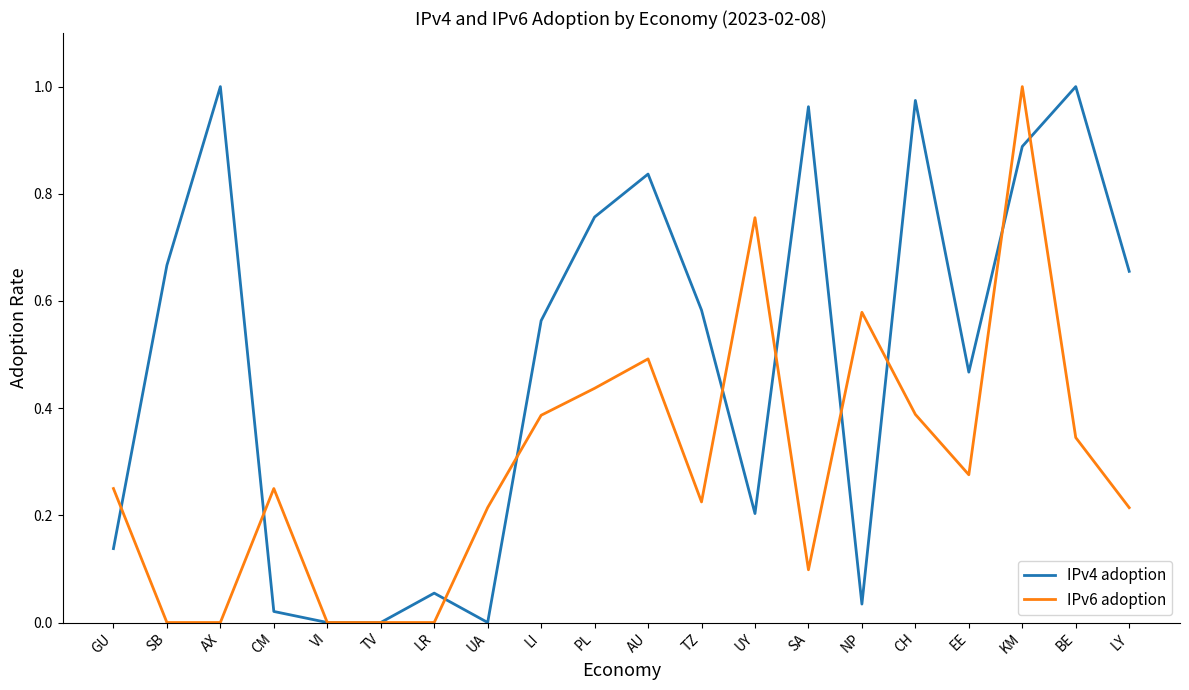

At which category is the sum across all series the highest?

KM